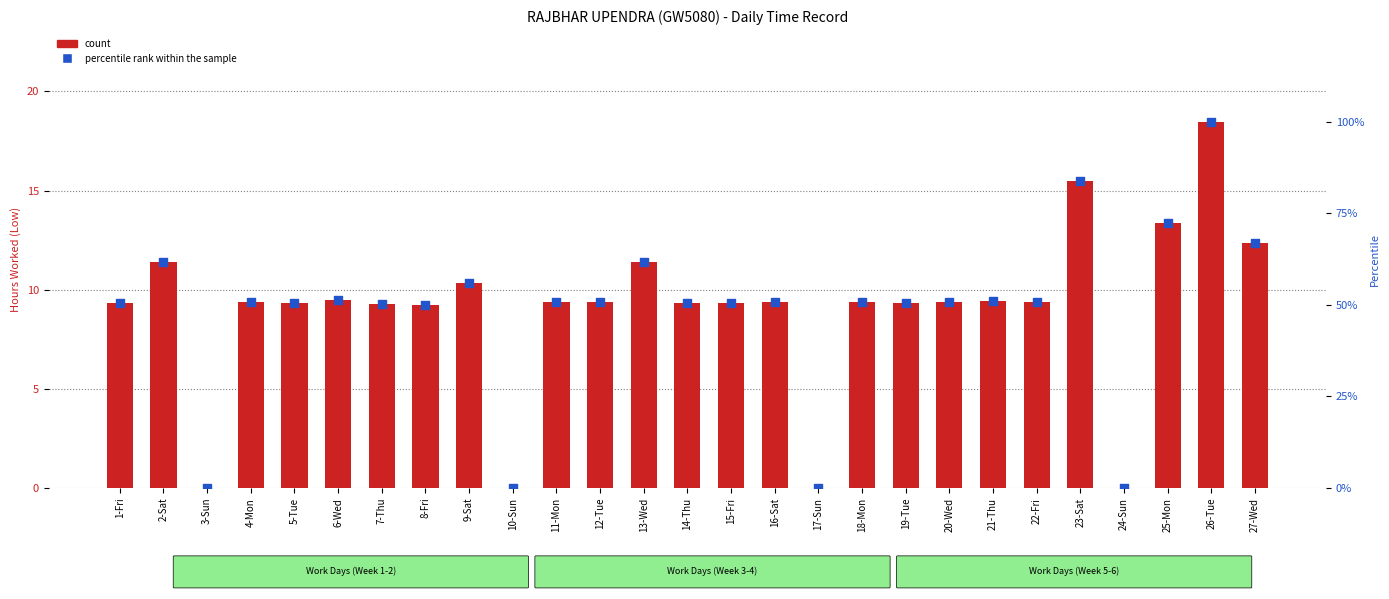

What are all the series names shown in the legend?

count, percentile rank within the sample